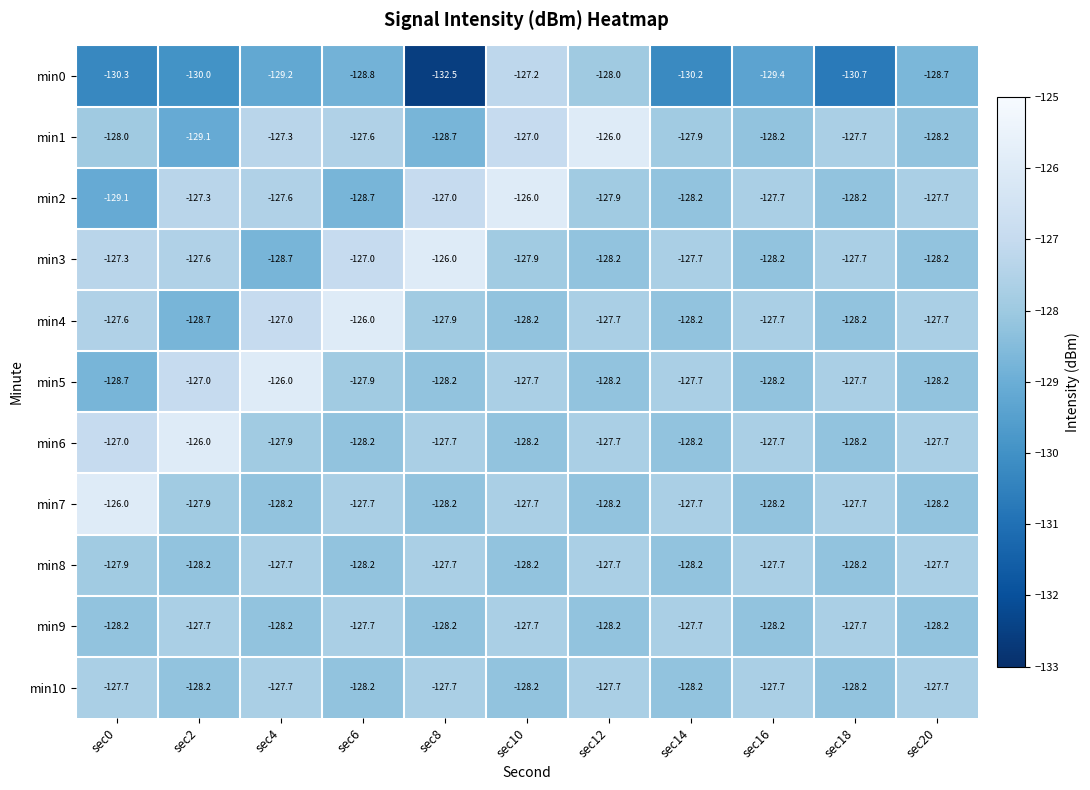

The min7 series shows -127.7 at sec14. True or false?

True